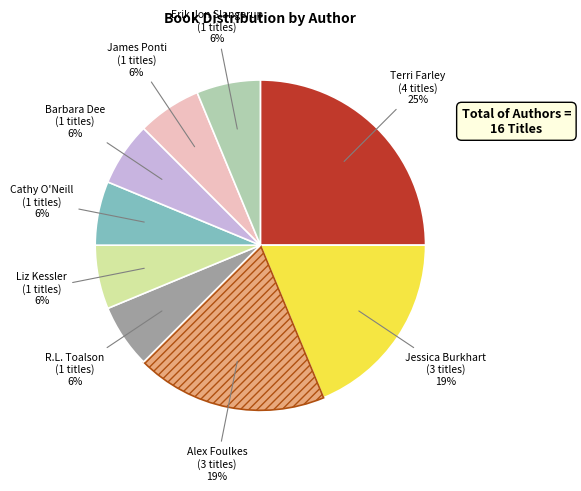

Does any single category account for the majority?

No